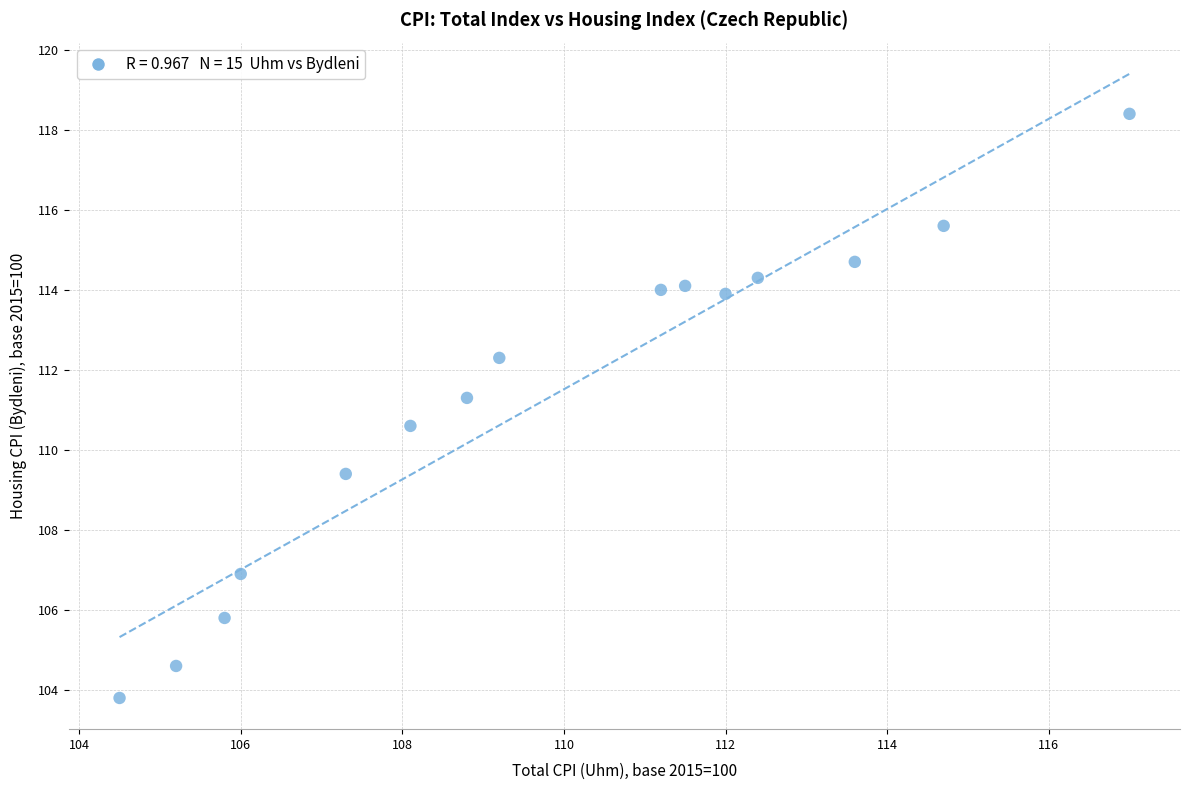

What is the range of X values (max minus min)?

12.5